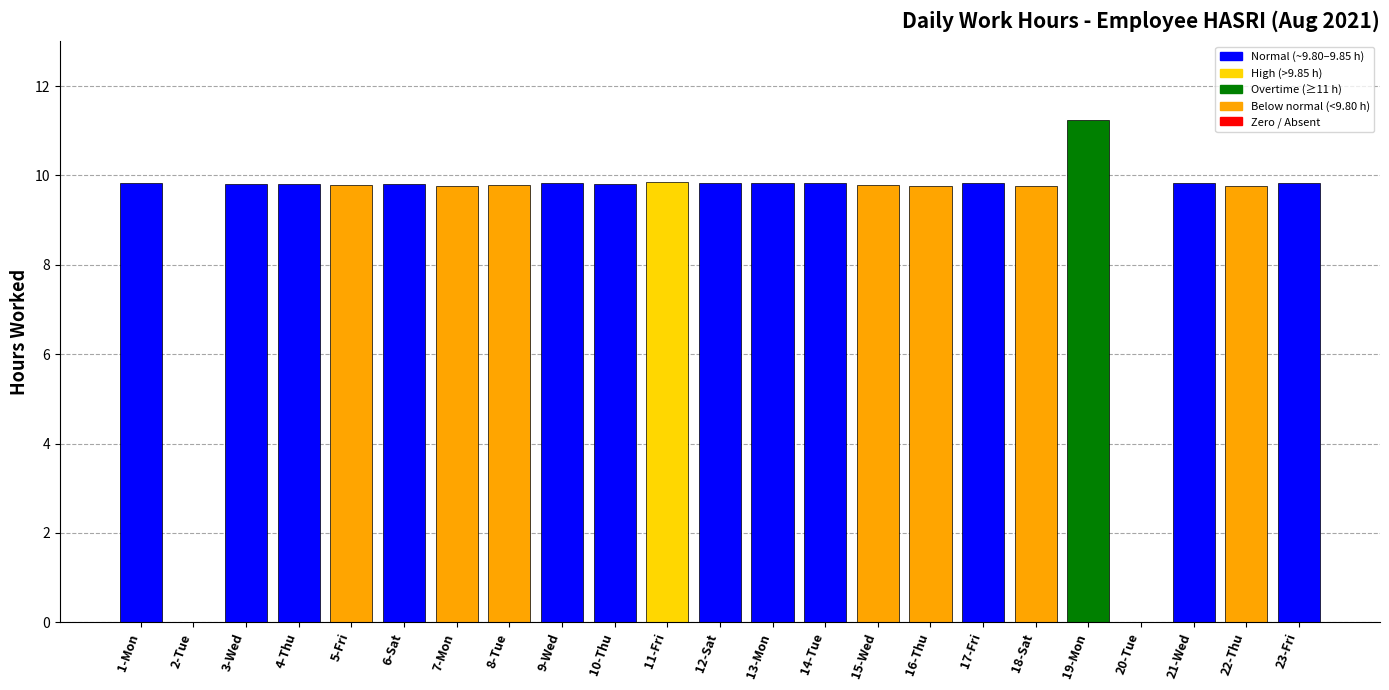

At which label does the data first exceed 9?

1-Mon